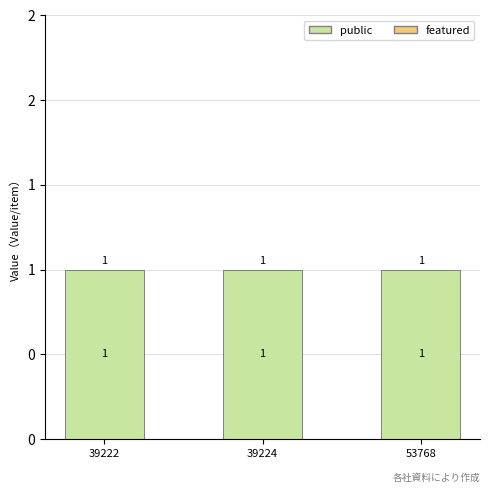

Rank the categories by public value from highest to lowest.

39222, 39224, 53768